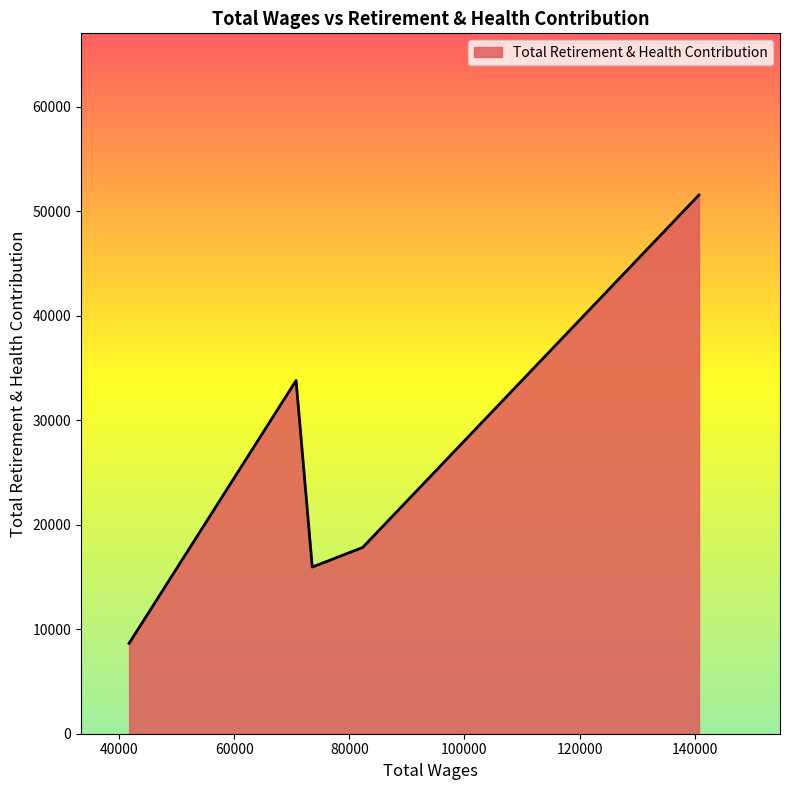

How many lines are shown in the chart?

1